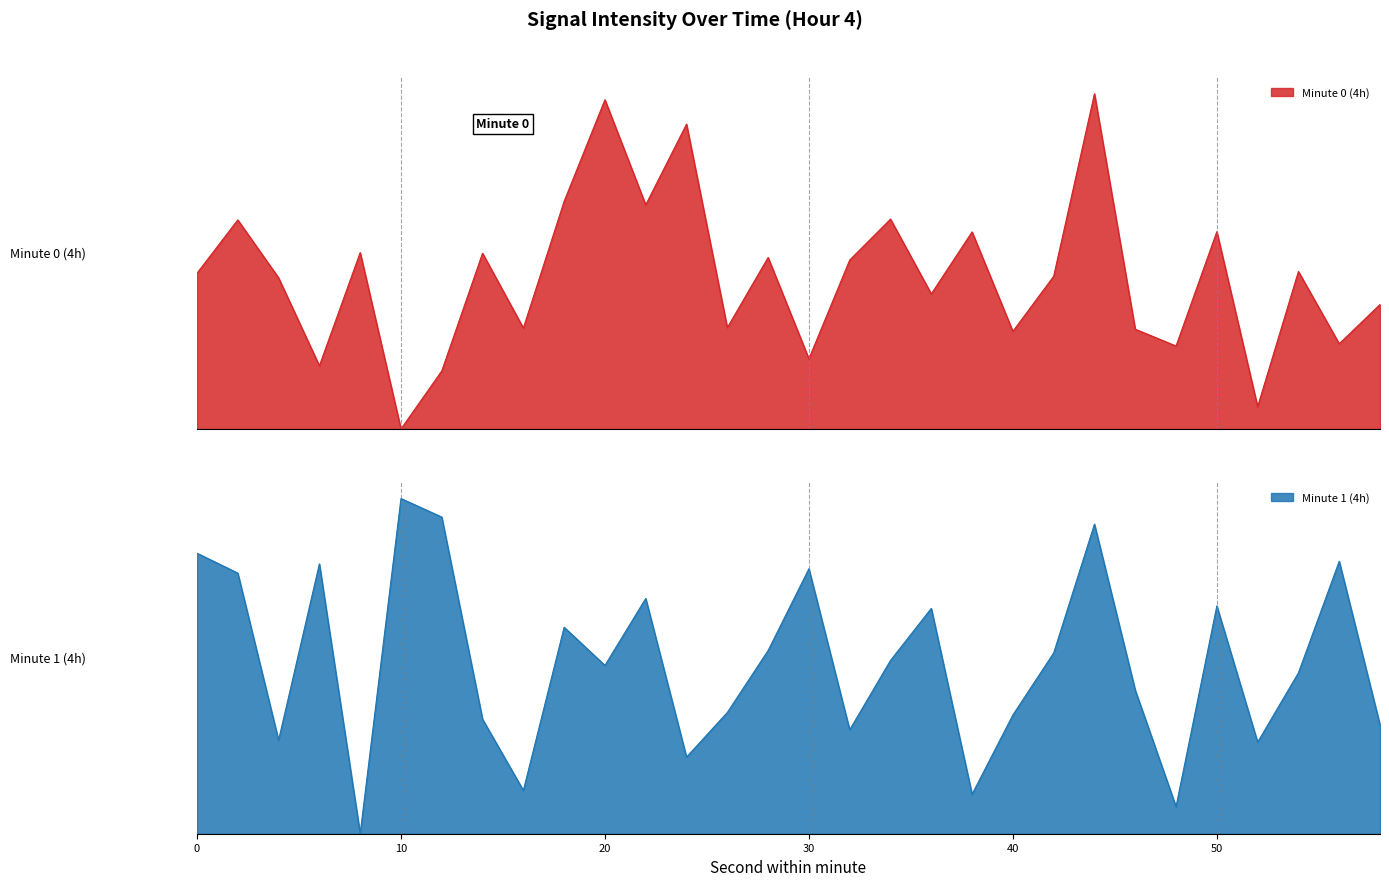

What is the difference between the maximum and second lowest values in the Minute 1 (4h) series?

0.1